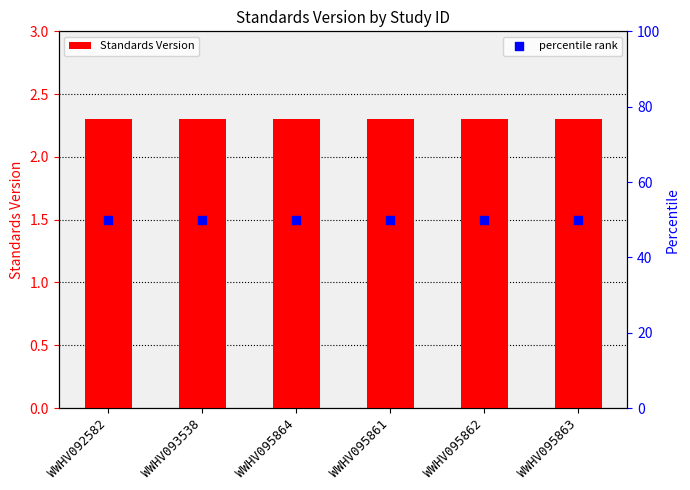

Which series has the largest total across all categories?

percentile rank